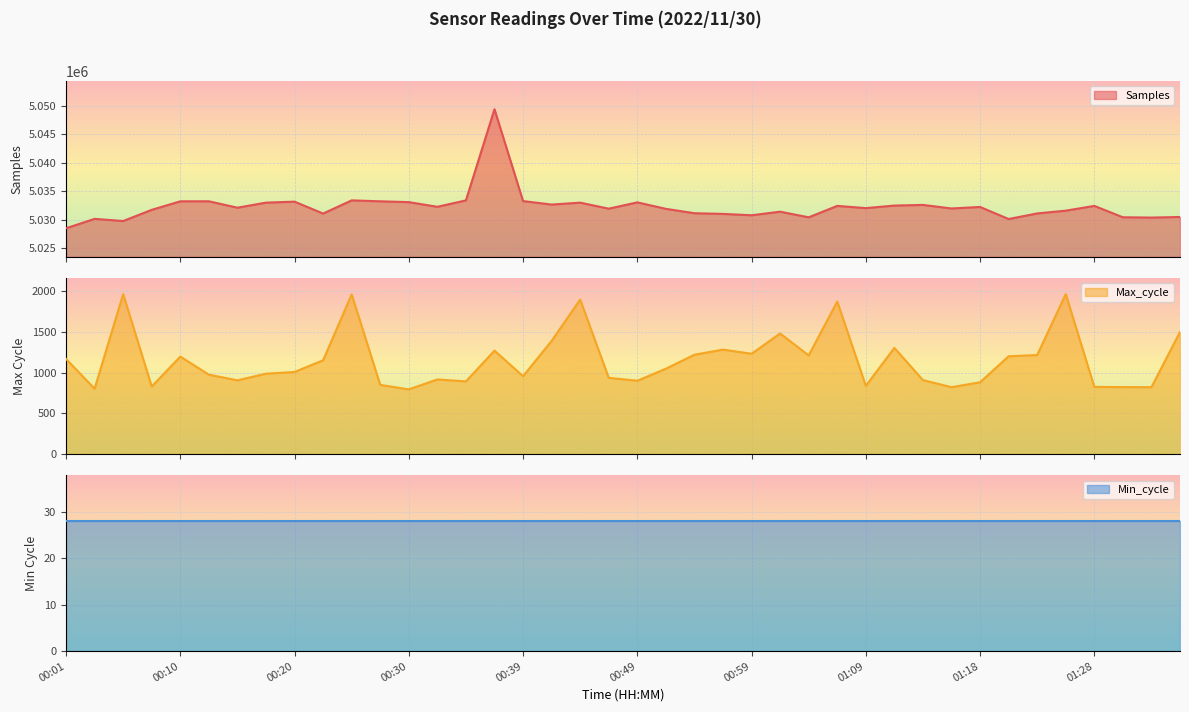

What is the greatest value displayed?

5049347